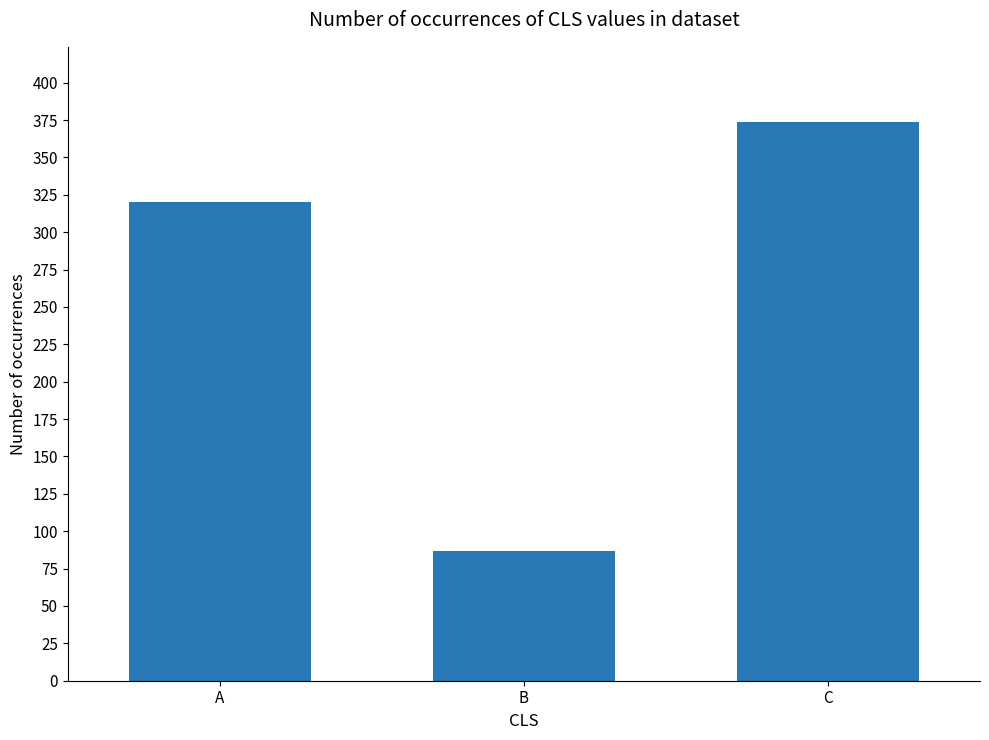

Are the bars horizontal?

No